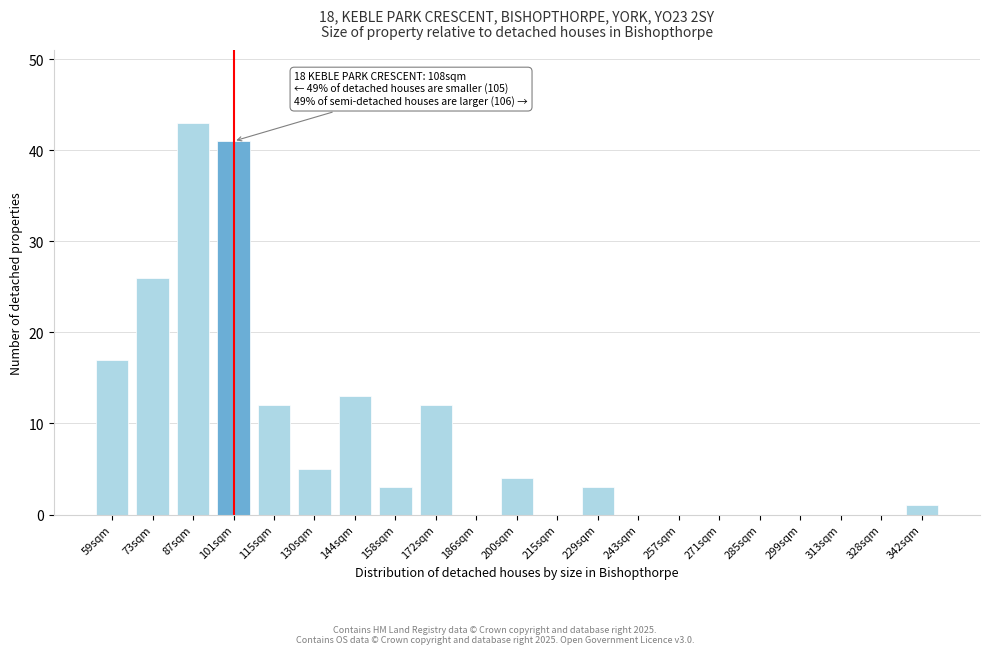

Reading left to right, extract all data points from this chart.

59sqm=17	73sqm=26	87sqm=43	101sqm=41	115sqm=12	130sqm=5	144sqm=13	158sqm=3	172sqm=12	186sqm=0	200sqm=4	215sqm=0	229sqm=3	243sqm=0	257sqm=0	271sqm=0	285sqm=0	299sqm=0	313sqm=0	328sqm=0	342sqm=1